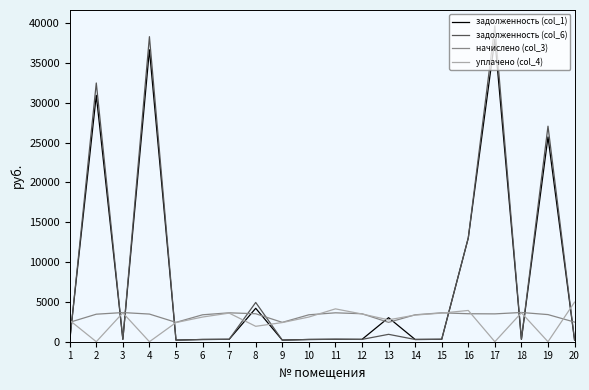

The value of начислено (col_3) at 12 is 3514.0. True or false?

True